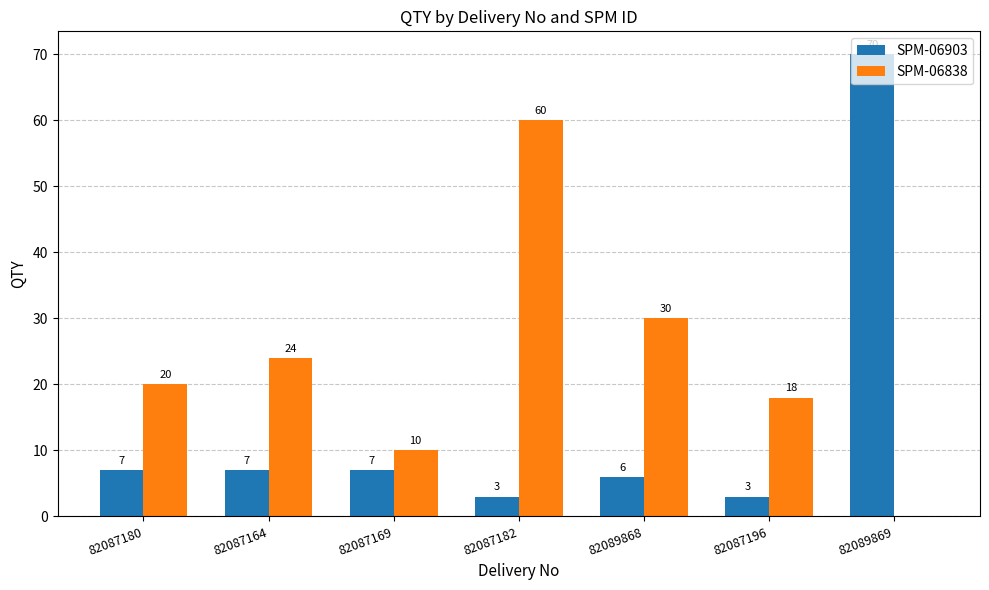

Where is SPM-06838 nearest to the value 30?

82089868